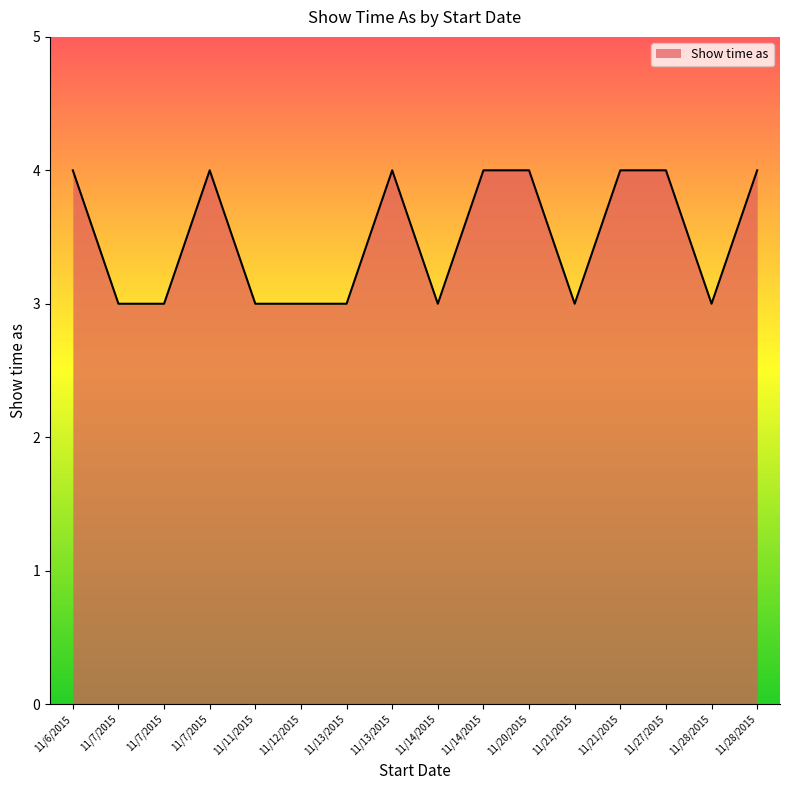

What is the label of the 5th point from the right?

11/21/2015